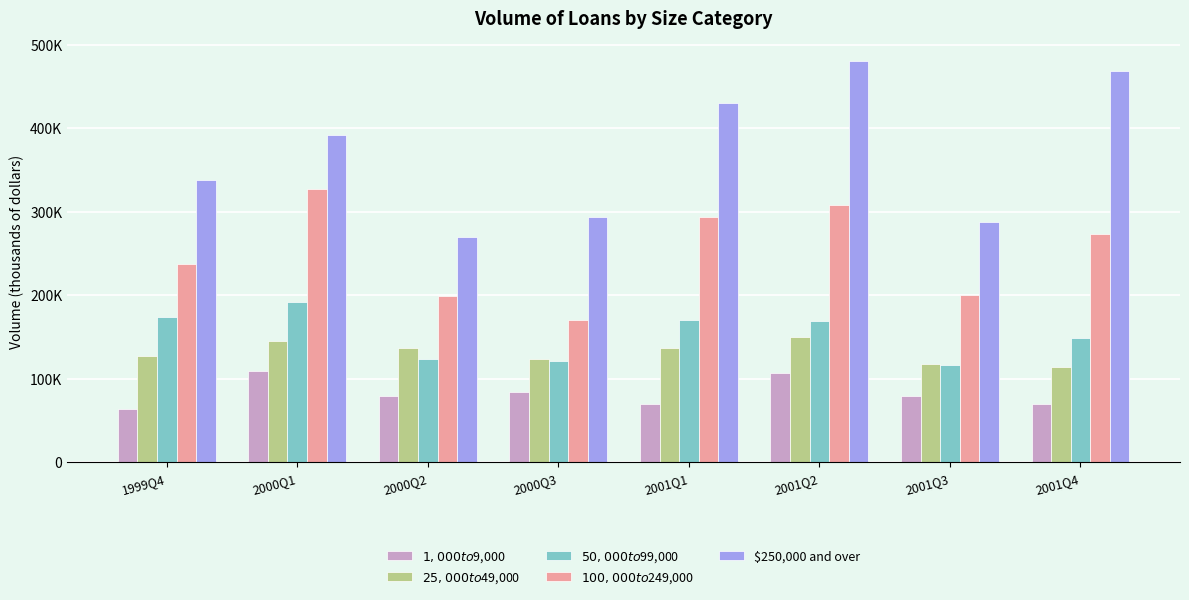

What is the label of the 1st bar from the right?

2001Q4